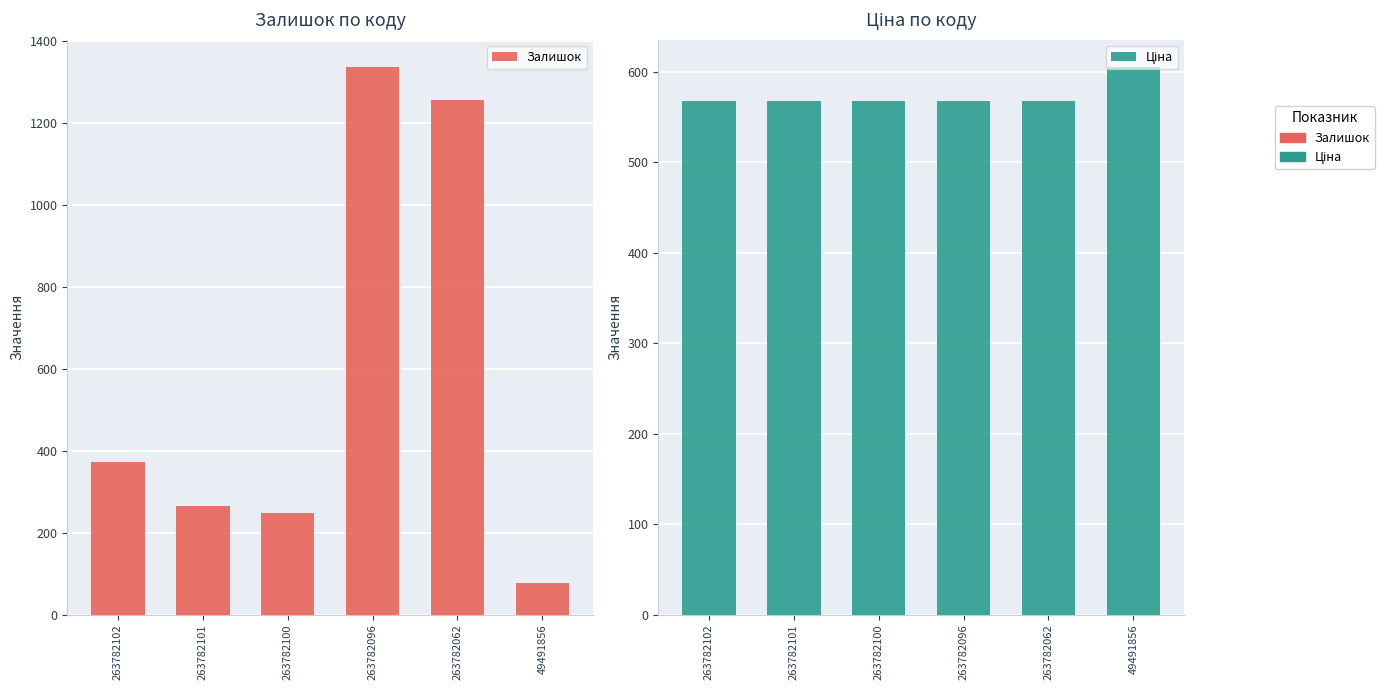

The value of Залишок at 49491856 is 78.0. True or false?

True